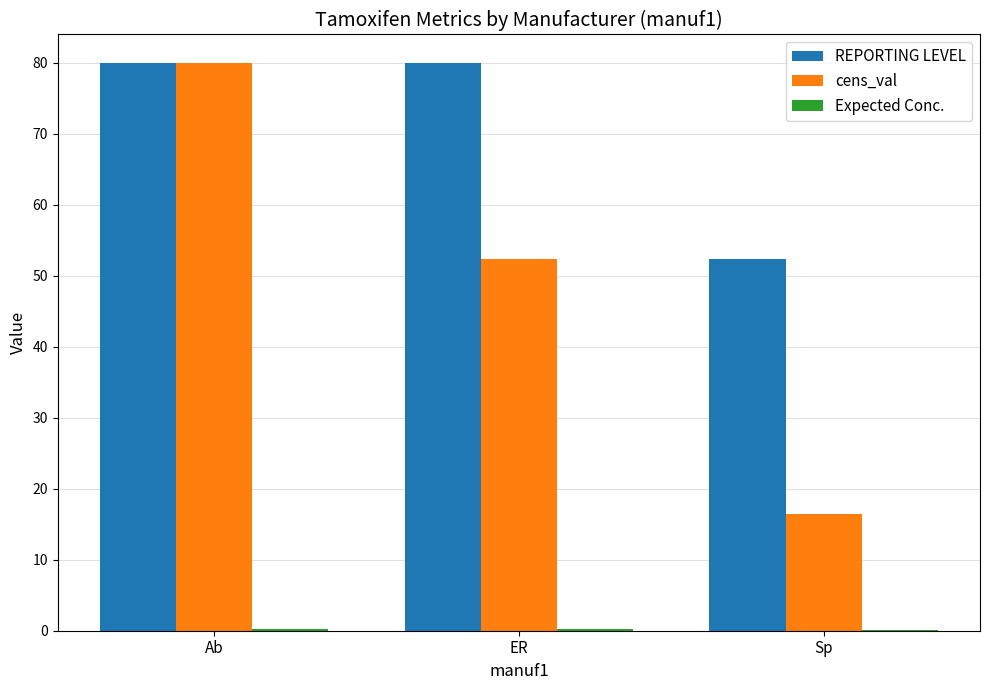

Which series changed the most between Ab and ER?

cens_val